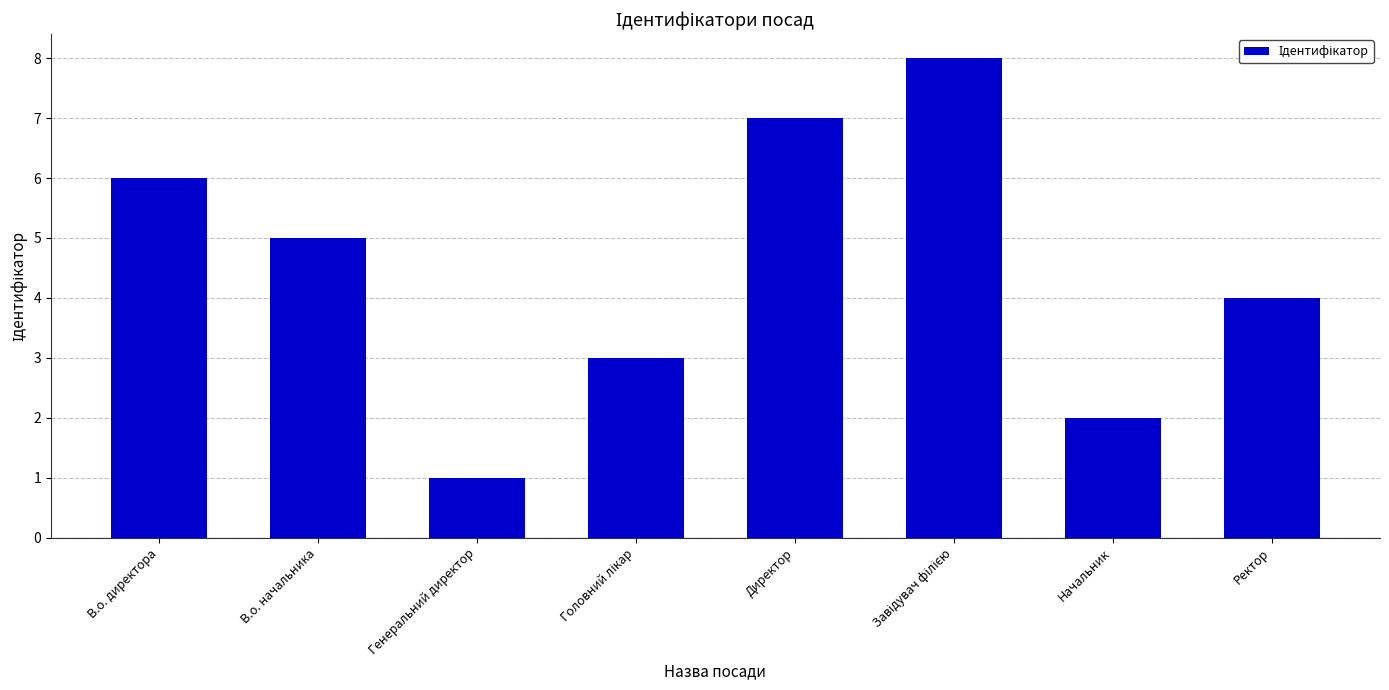

What is the ratio of the value at Начальник to the value at В.о. начальника?

0.4